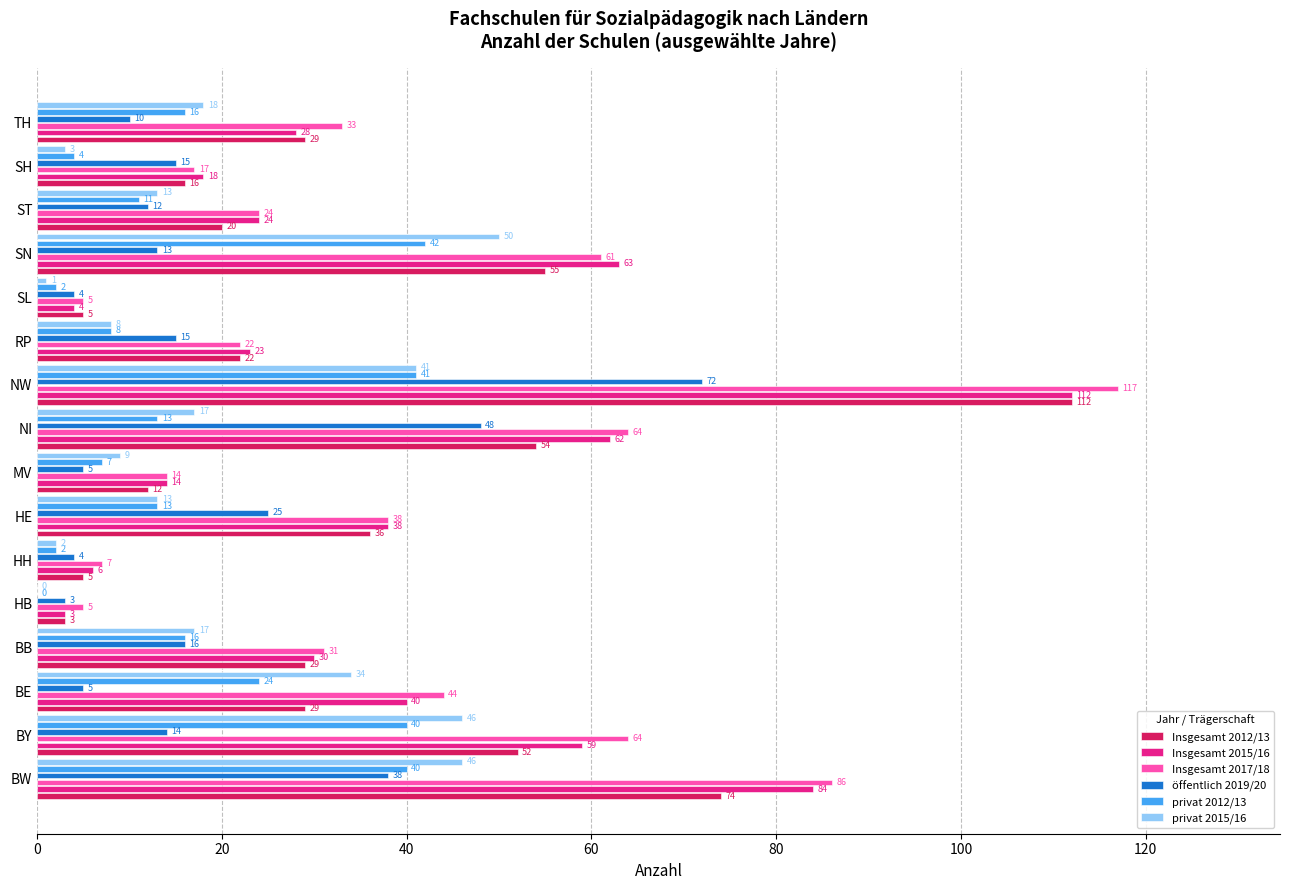

Which series has the largest range (max minus min)?

Insgesamt 2017/18